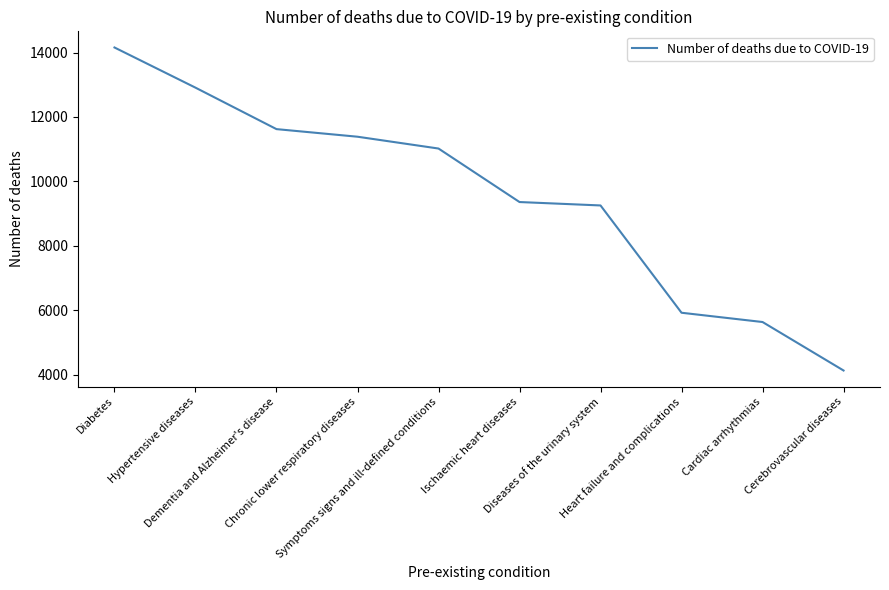

How many lines are shown in the chart?

1